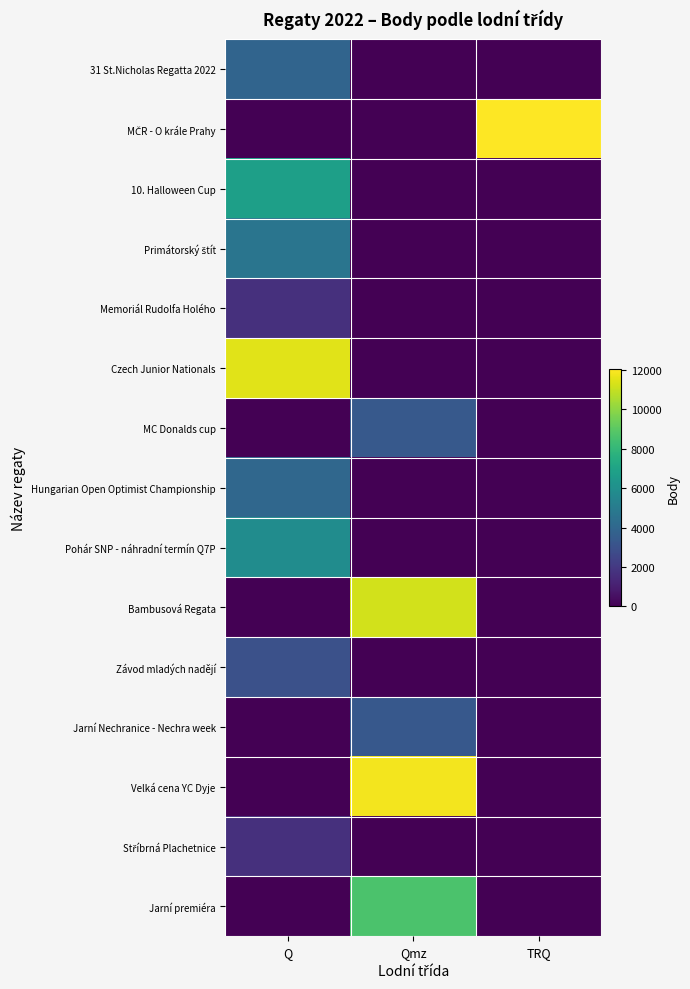

Which series changed the most between Qmz and TRQ?

MČR - O krále Prahy